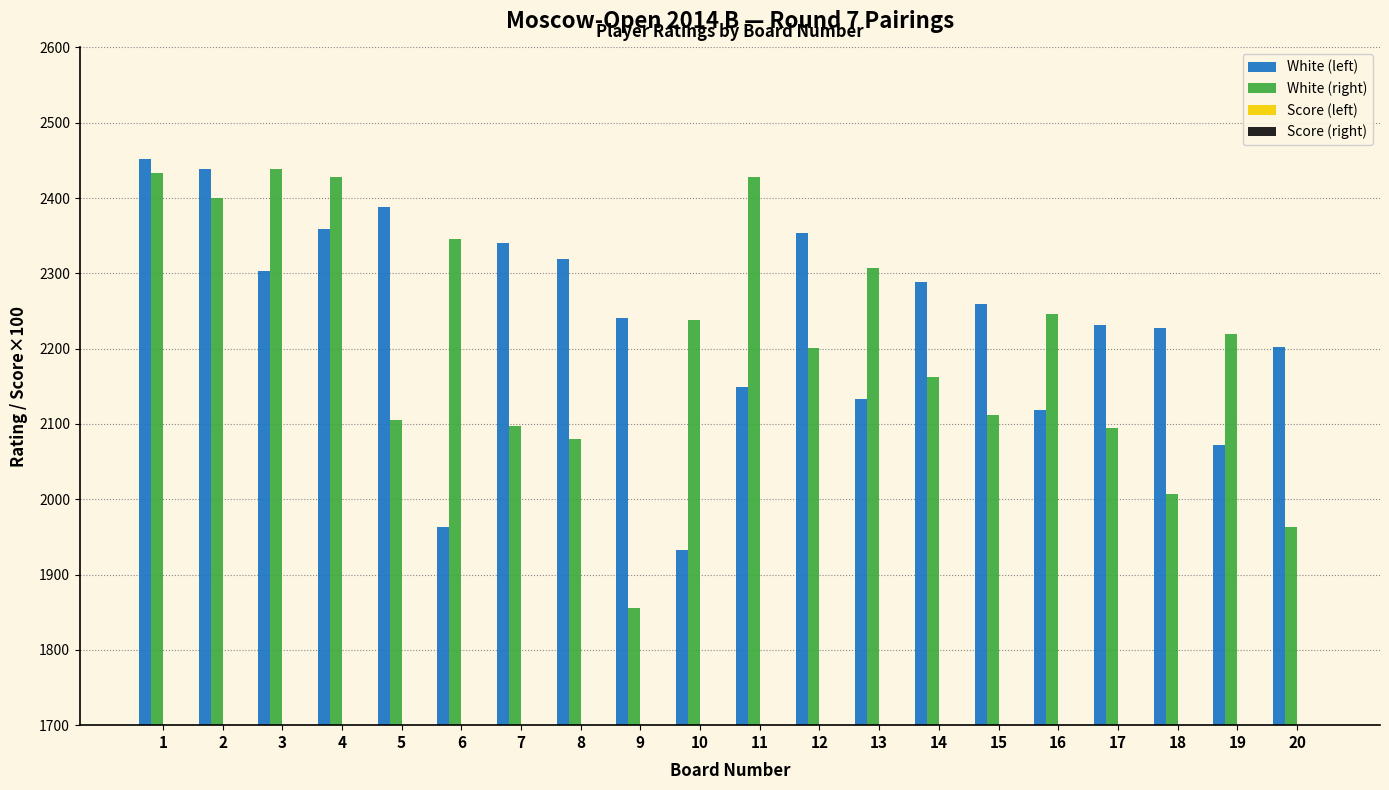

Is it true that White (right) equals 1674 at 3?

False